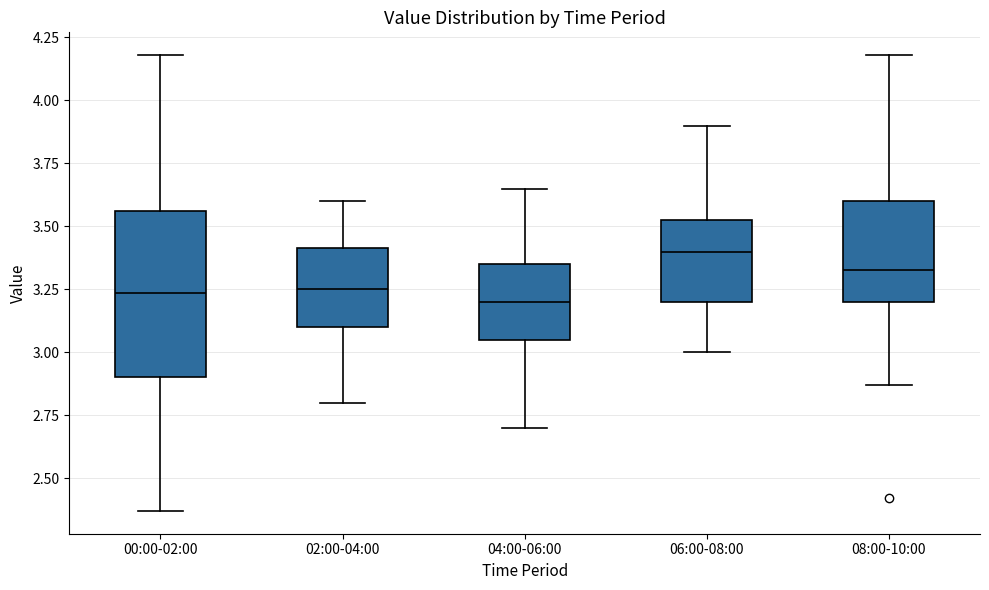

Comparing the boxes themselves (not the whiskers), which one is the tallest?

00:00-02:00